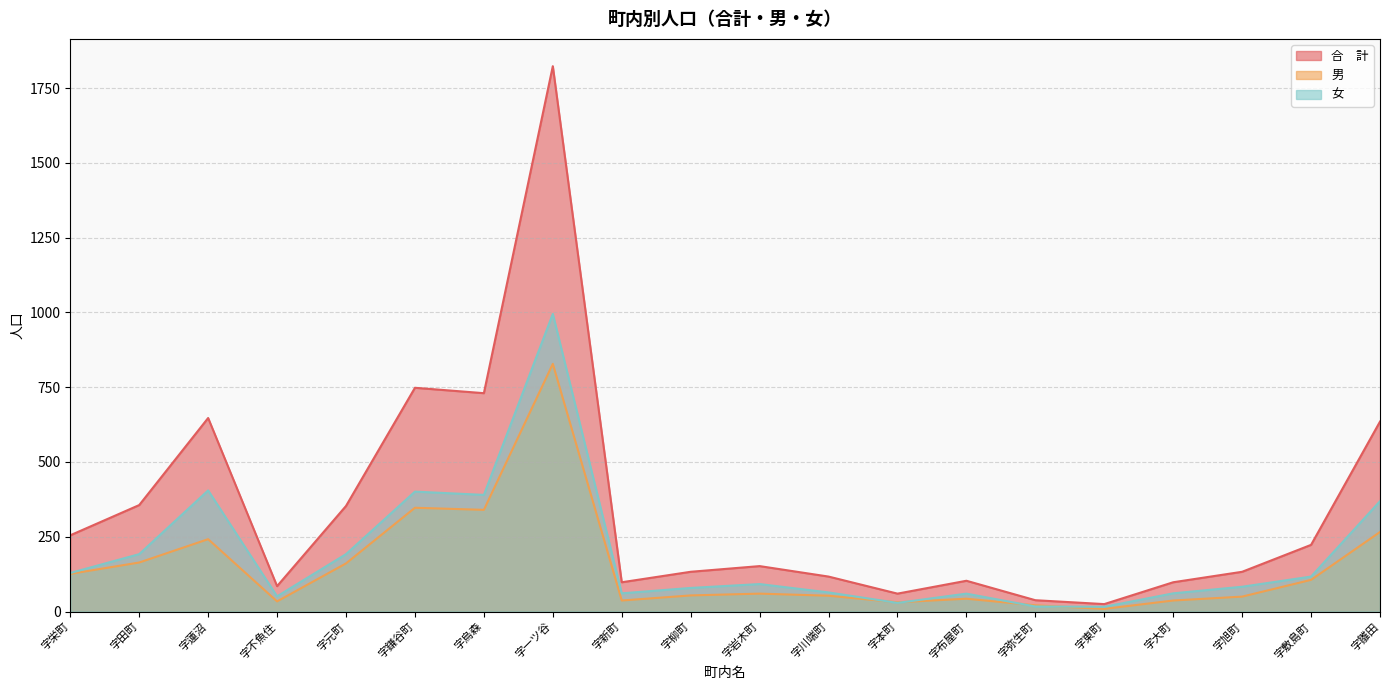

Reading left to right, what are all the values shown in this chart?

合　計: 255	356	647	85	353	748	730	1823	98	133	152	117	60	103	38	25	98	133	223	635
男: 126	164	242	34	161	347	340	828	37	54	60	53	31	43	21	9	37	50	106	266
女: 129	192	405	51	192	401	390	995	61	79	92	64	29	60	17	16	61	83	117	369